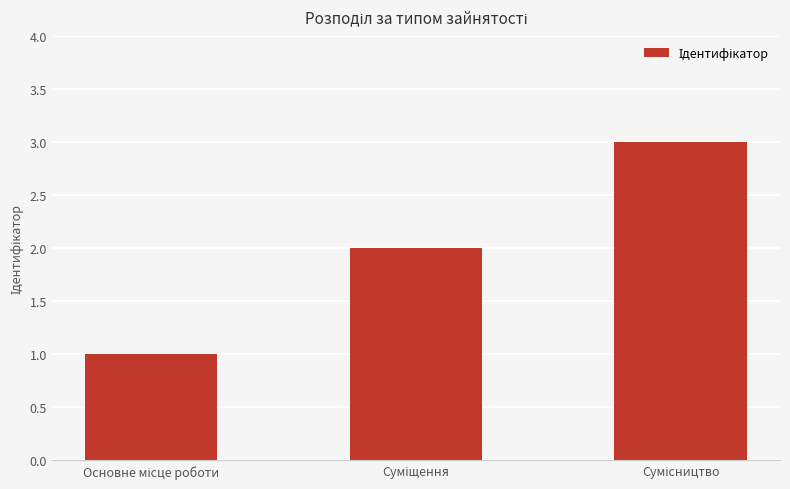

What is the maximum value shown in the chart?

3